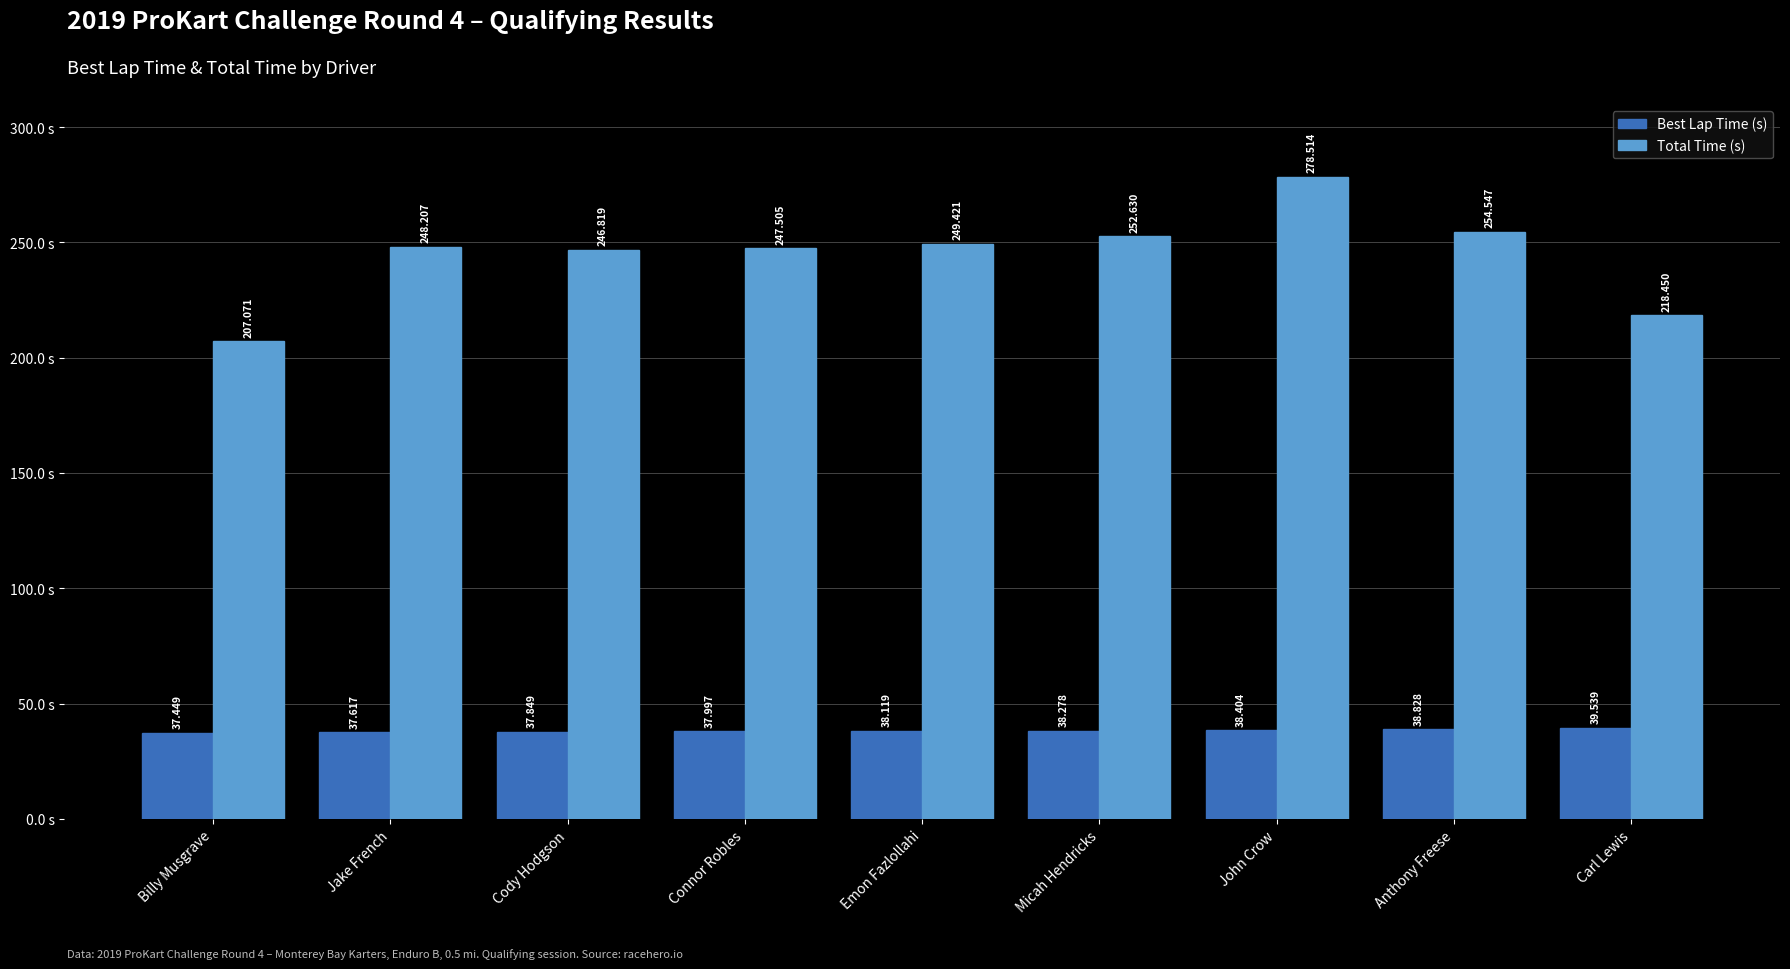

At Anthony Freese, list the series in order from smallest to largest.

Best Lap Time (s), Total Time (s)